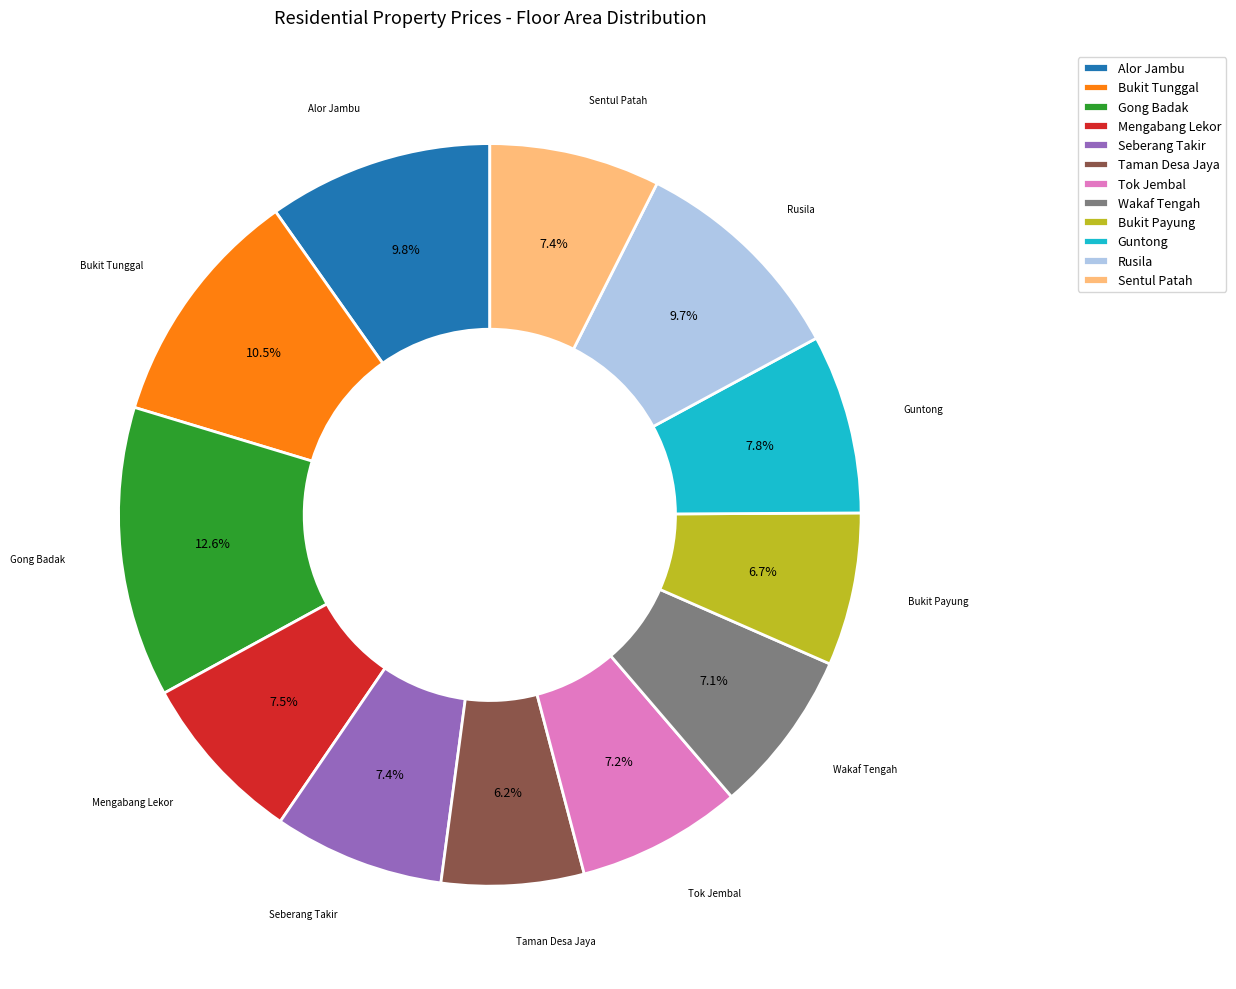

The Tok Jembal slice represents 19% of the pie. True or false?

False